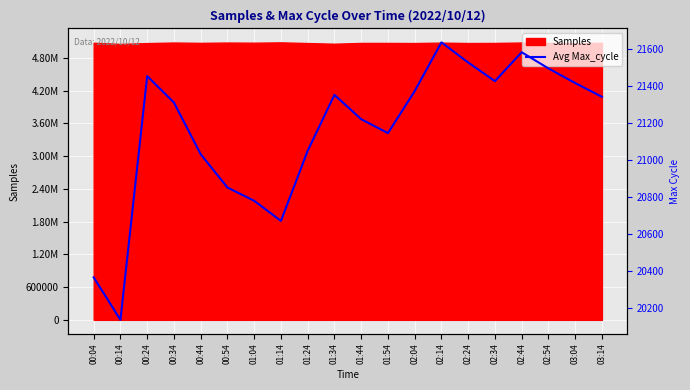

What is the change in value from 01:14 to 02:04?

+699.6